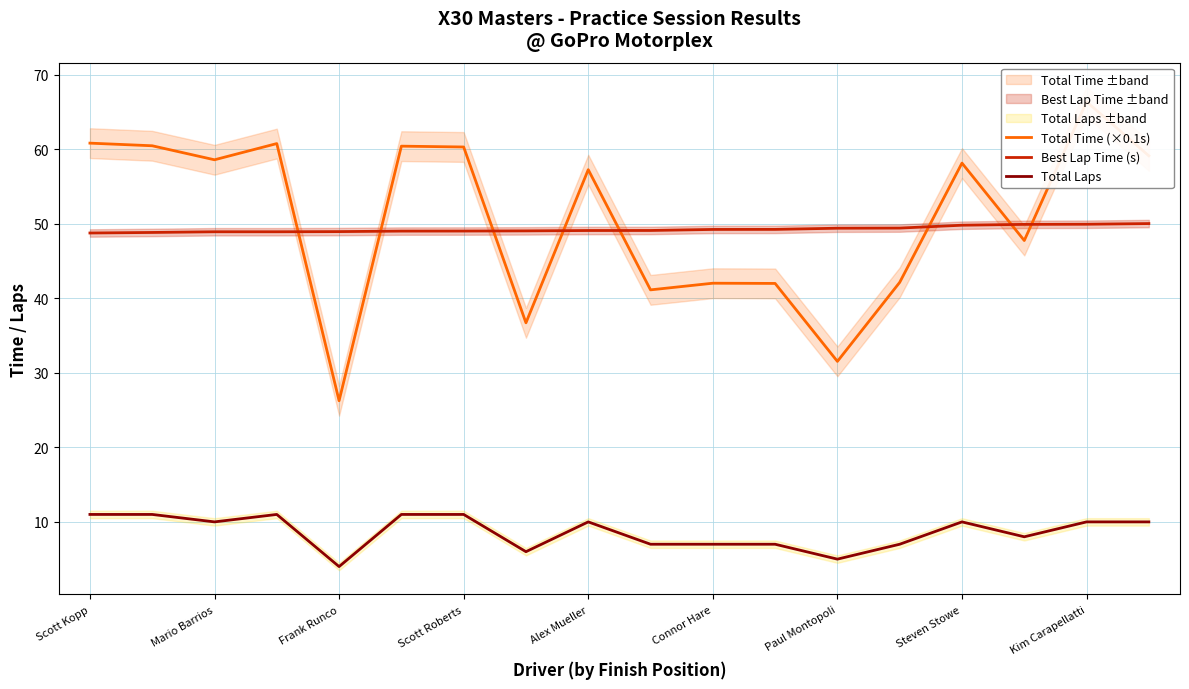

The value of Total Laps at Scott Roberts is 15.6. True or false?

False